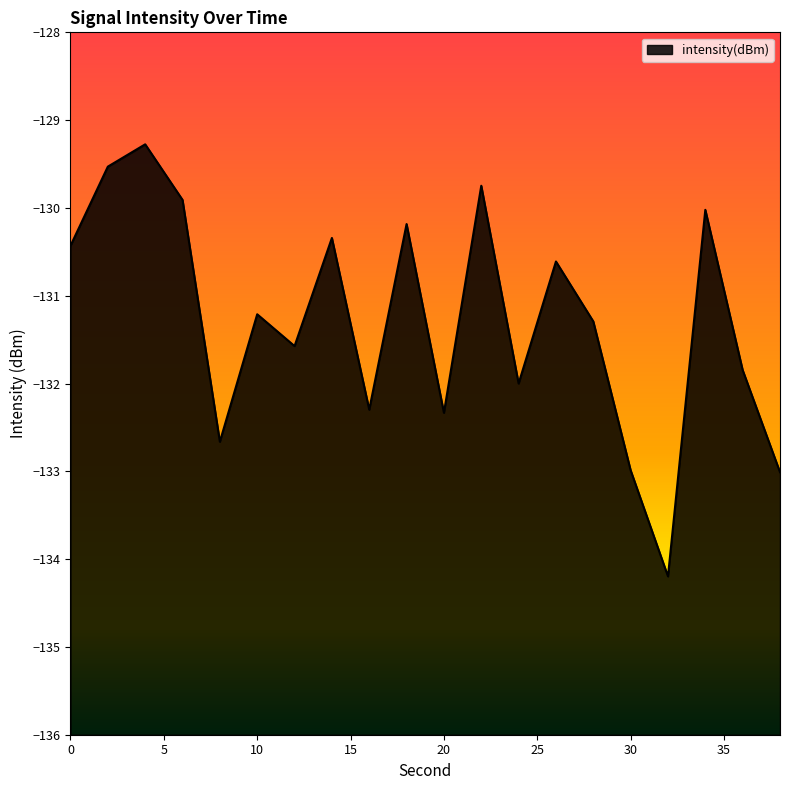

How many lines are shown in the chart?

1